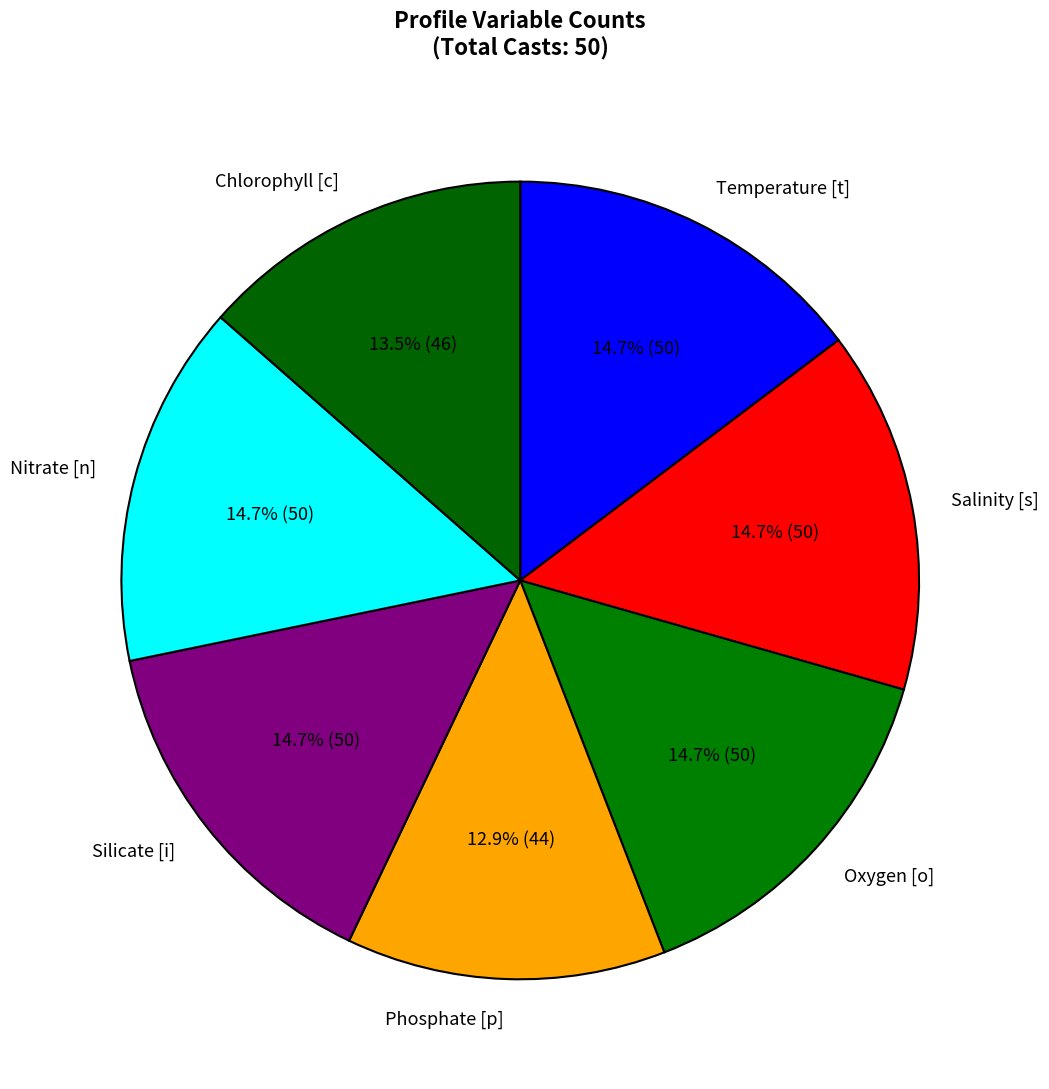

How many segments does this pie chart have?

7